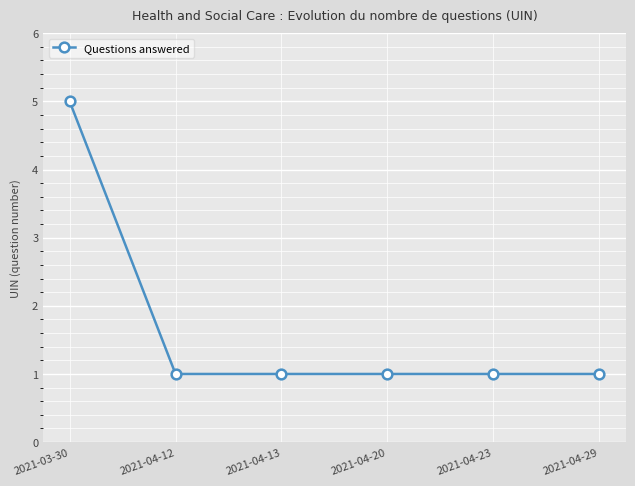

Which has a higher value, 2021-04-12 or 2021-03-30?

2021-03-30